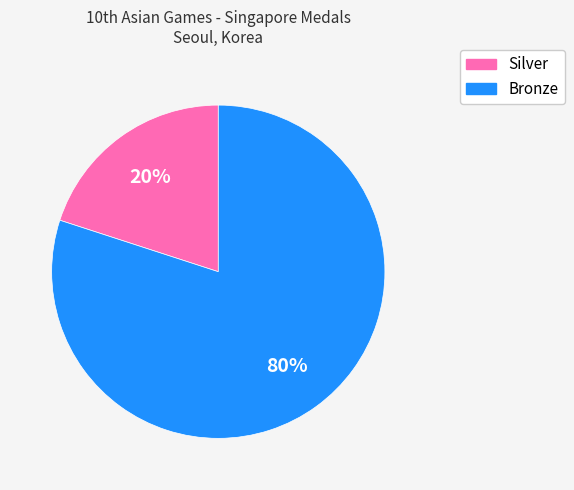

To the nearest percent, what is the average slice percentage?

50%